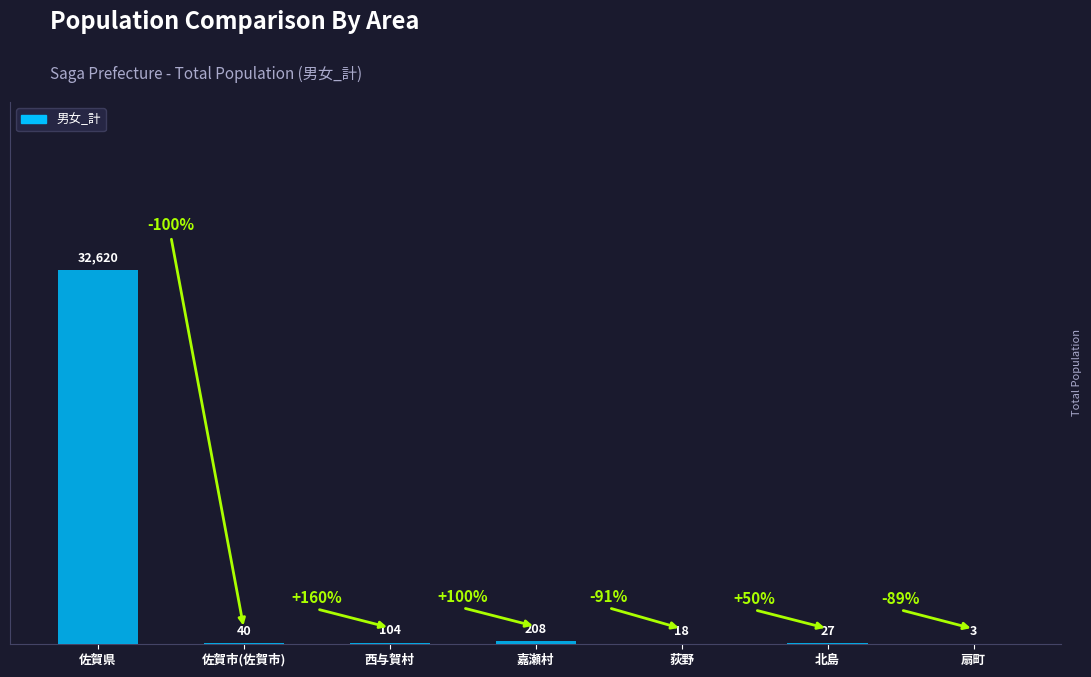

How many distinct data groups are displayed?

1